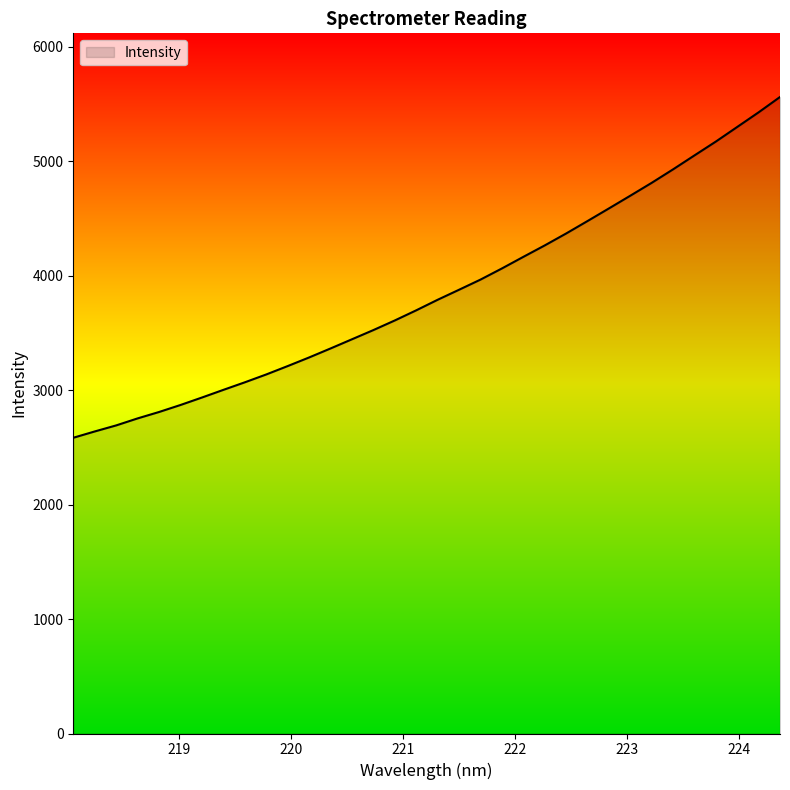

What is the greatest value displayed?

5561.5